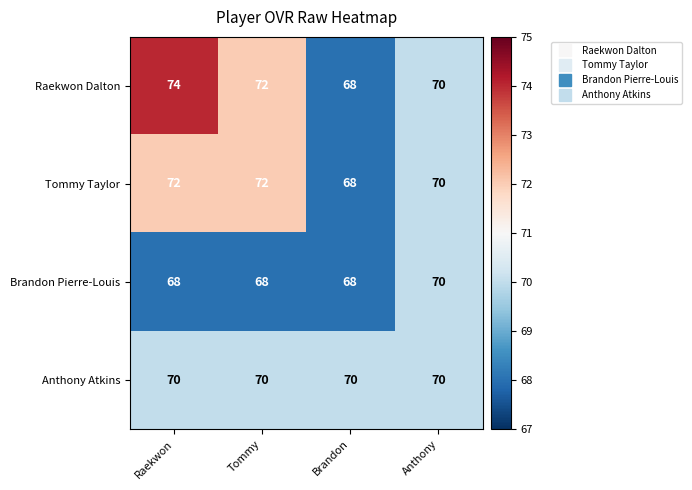

List the series in order of their overall mean, lowest first.

Brandon Pierre-Louis, Anthony Atkins, Tommy Taylor, Raekwon Dalton